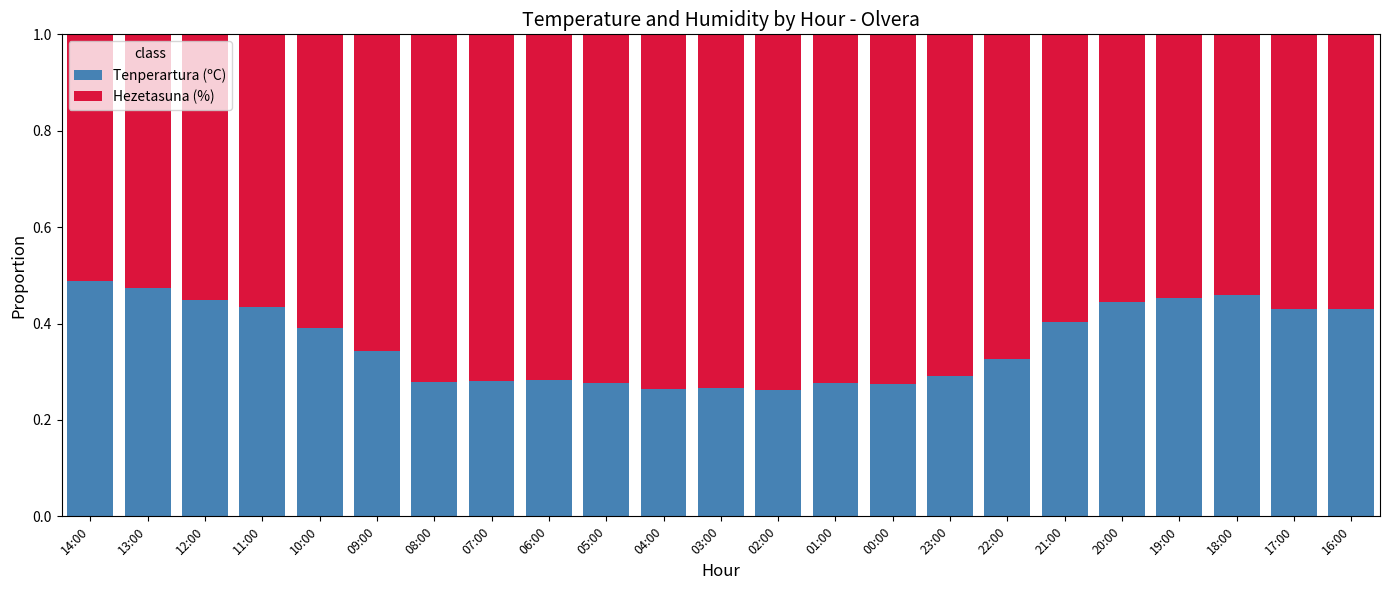

What is the sum of all Tenperartura (ºC) values?

8.3